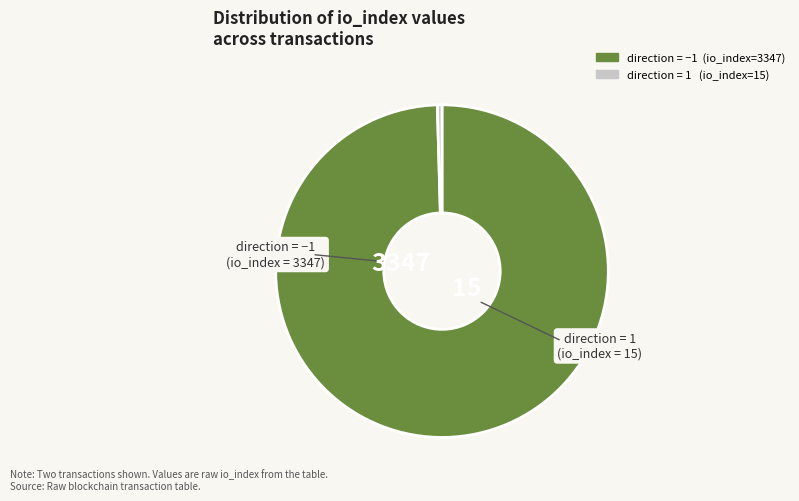

Is there any slice that represents more than half of the pie?

Yes